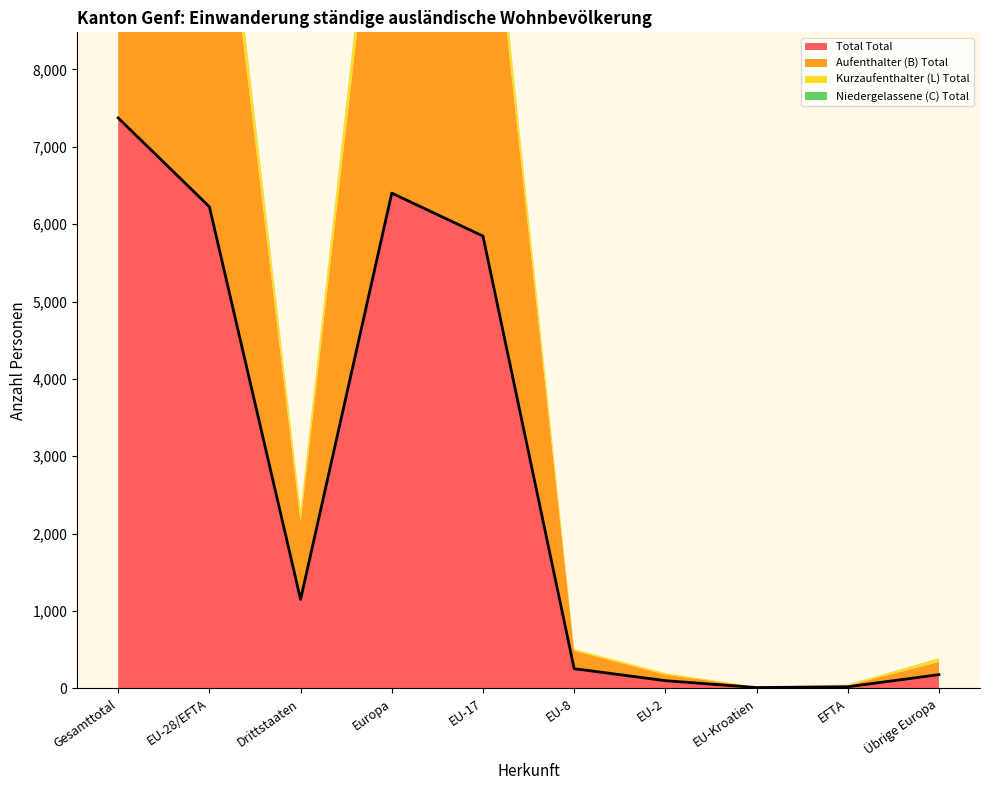

Where is Aufenthalter (B) Total nearest to the value 3408?

EU-17